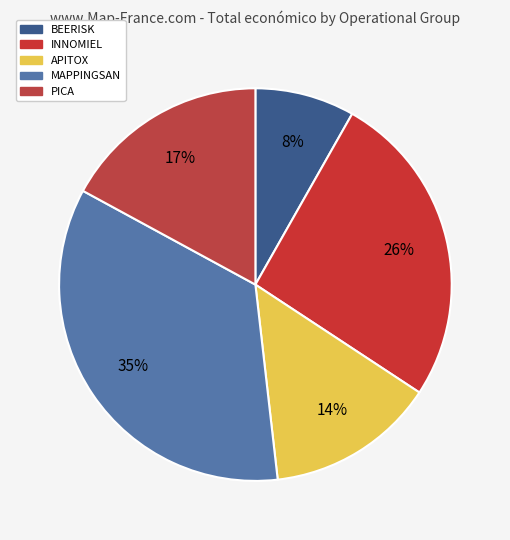

To the nearest percent, what portion does INNOMIEL represent?

26%